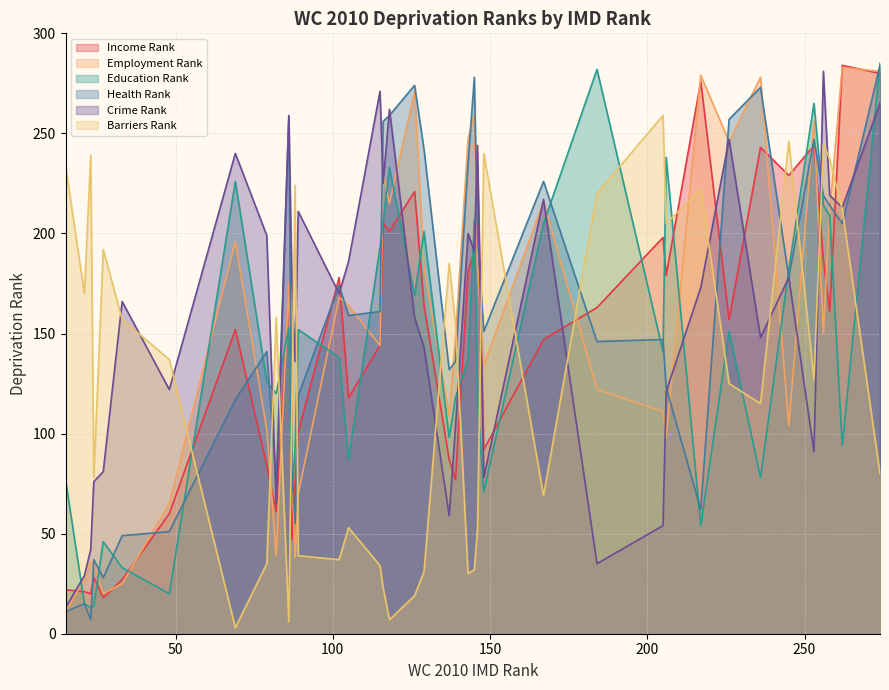

What is the sum of the Barriers Rank values at 18 and 16?

394